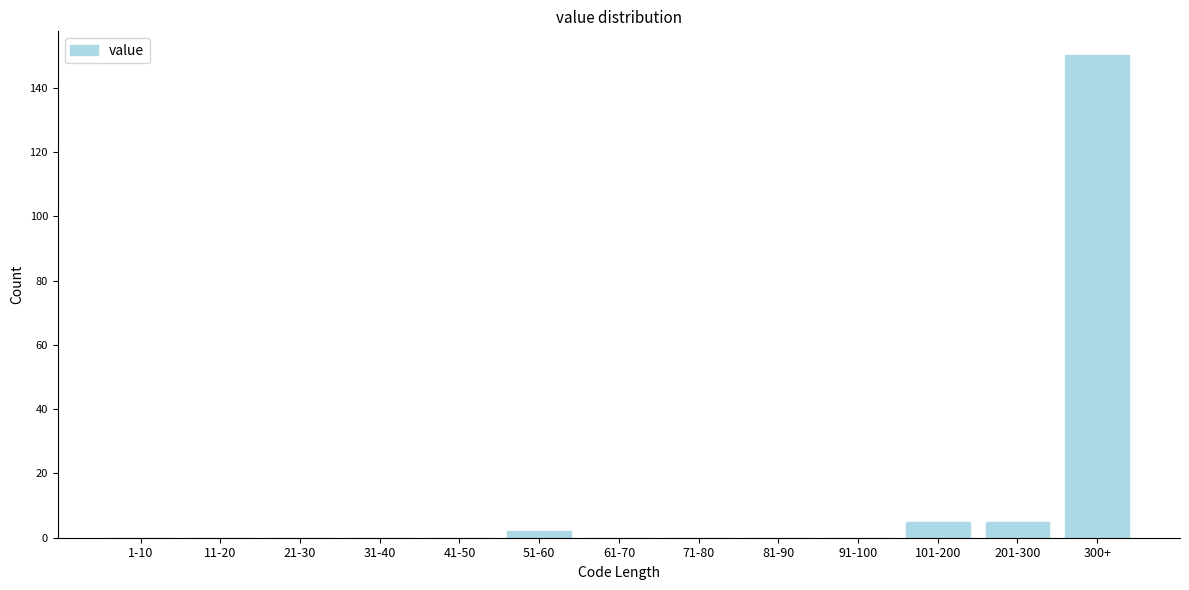

Reading right to left, list all the values displayed in this chart.

300+=150	201-300=5	101-200=5	91-100=0	81-90=0	71-80=0	61-70=0	51-60=2	41-50=0	31-40=0	21-30=0	11-20=0	1-10=0